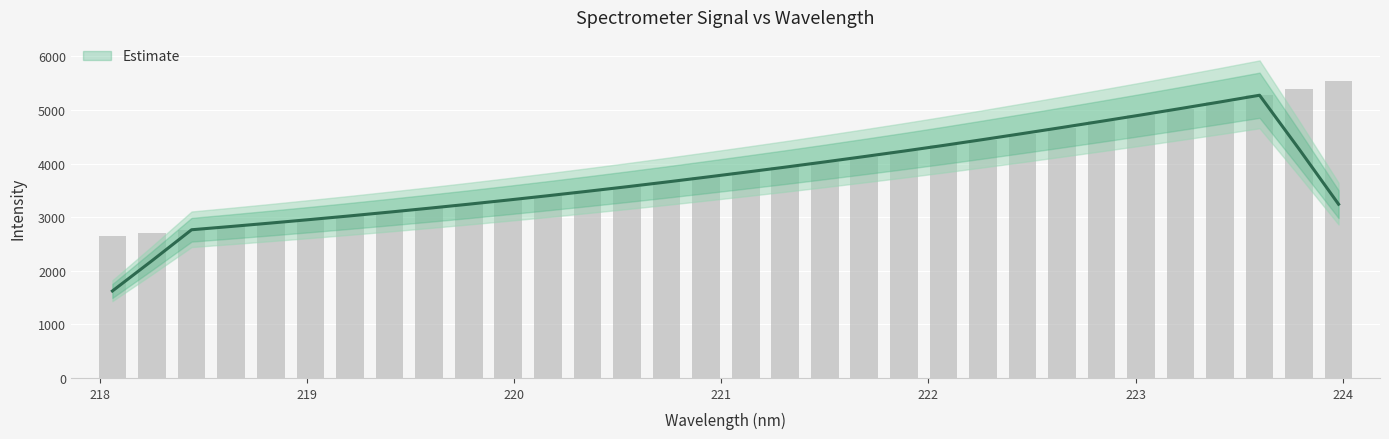

The chart shows a value of 5021.3 at 223.2172. True or false?

True